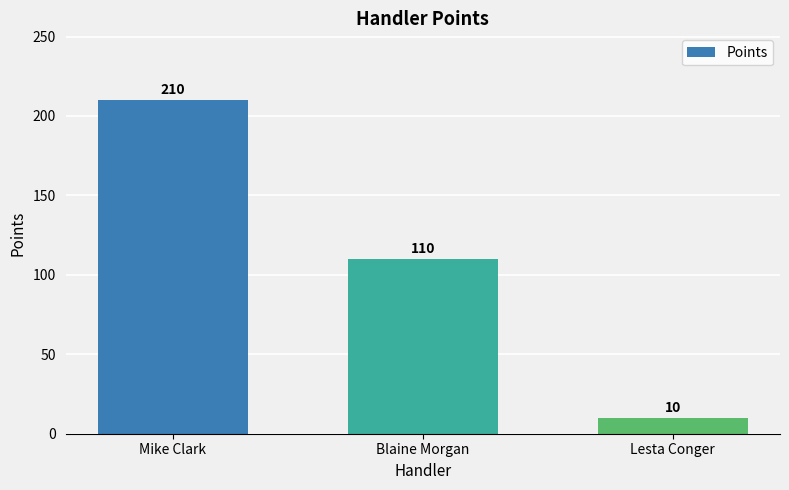

How many bars are there in total?

3